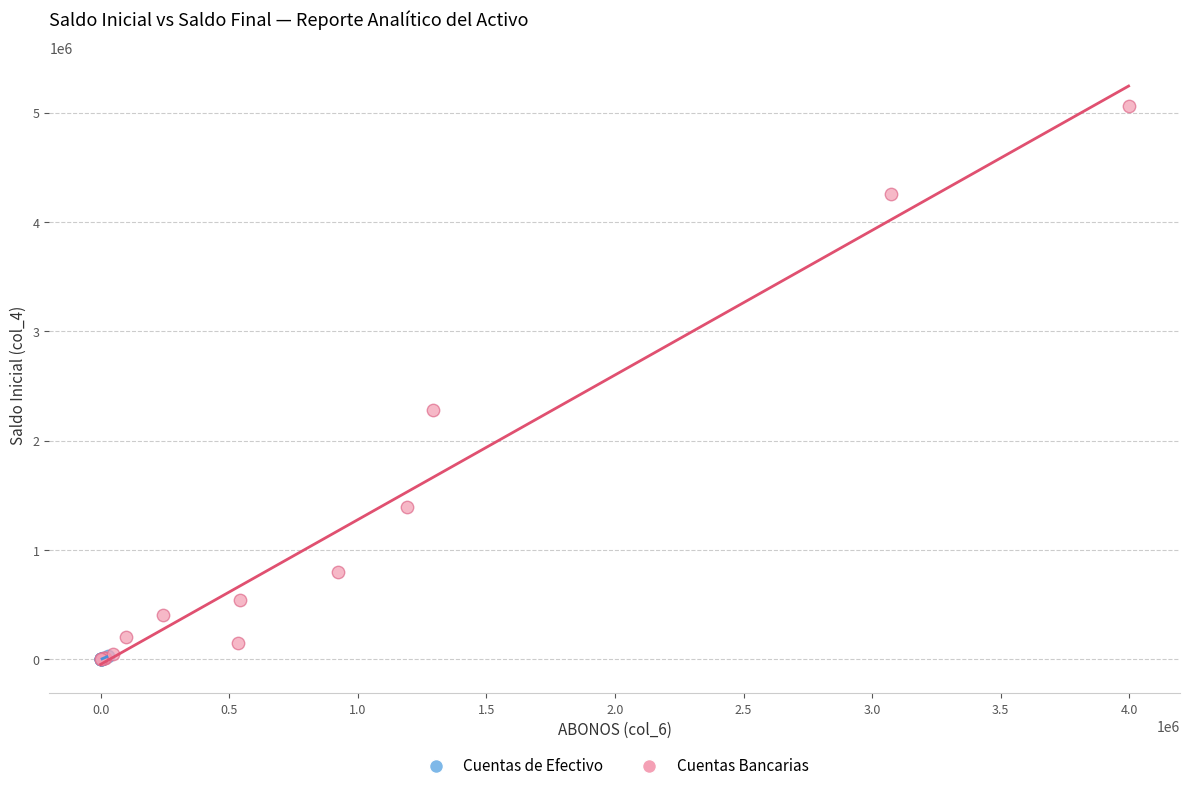

What are all the series names shown in the legend?

Cuentas de Efectivo, Cuentas Bancarias